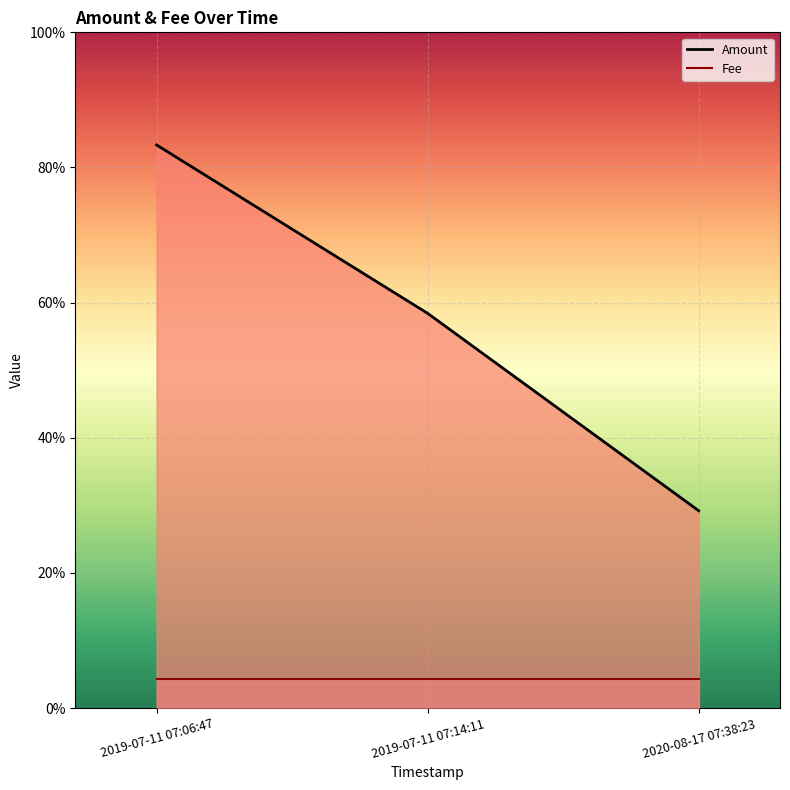

How many data points does each series have?

3